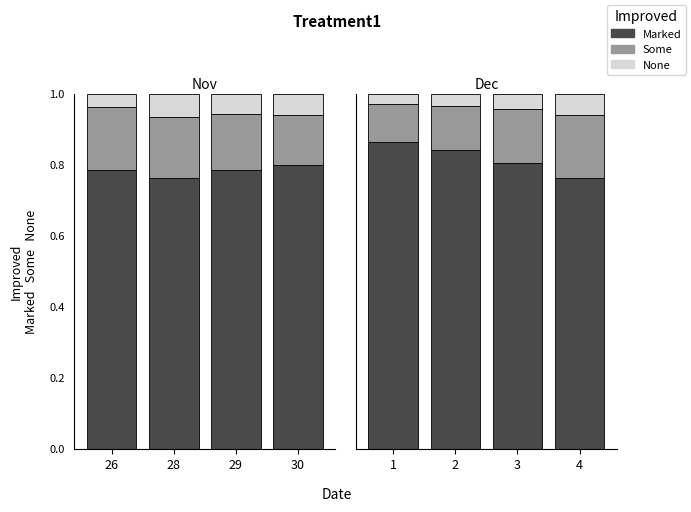

At which category is the sum across all series the highest?

1